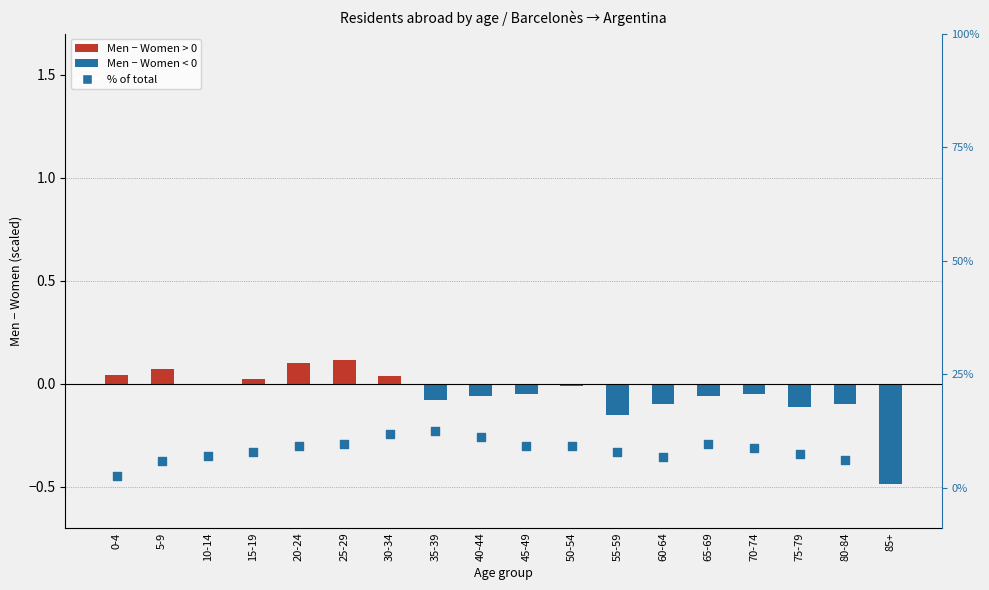

Which series has the largest Y range (max minus min)?

% of total (scaled)